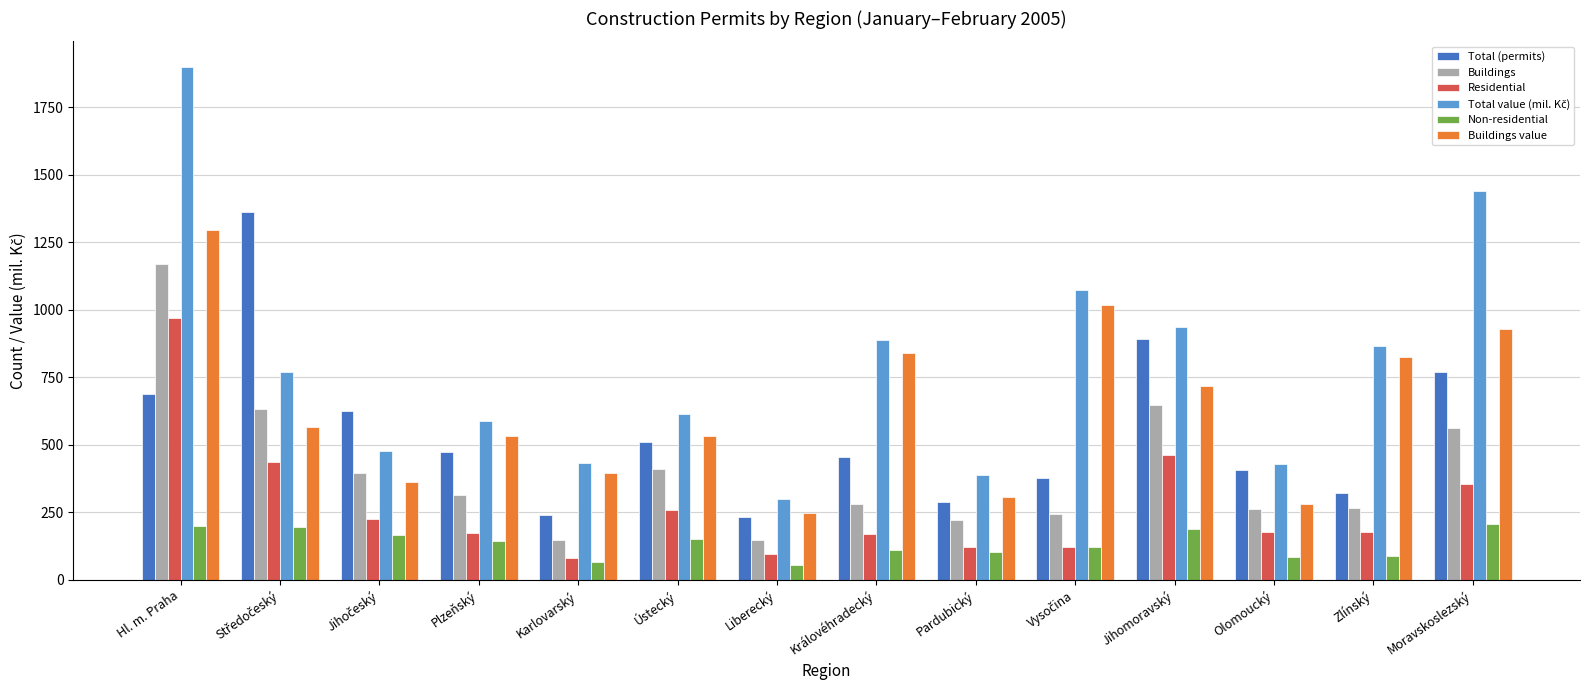

What is the total value across all series at Zlínský?

2548